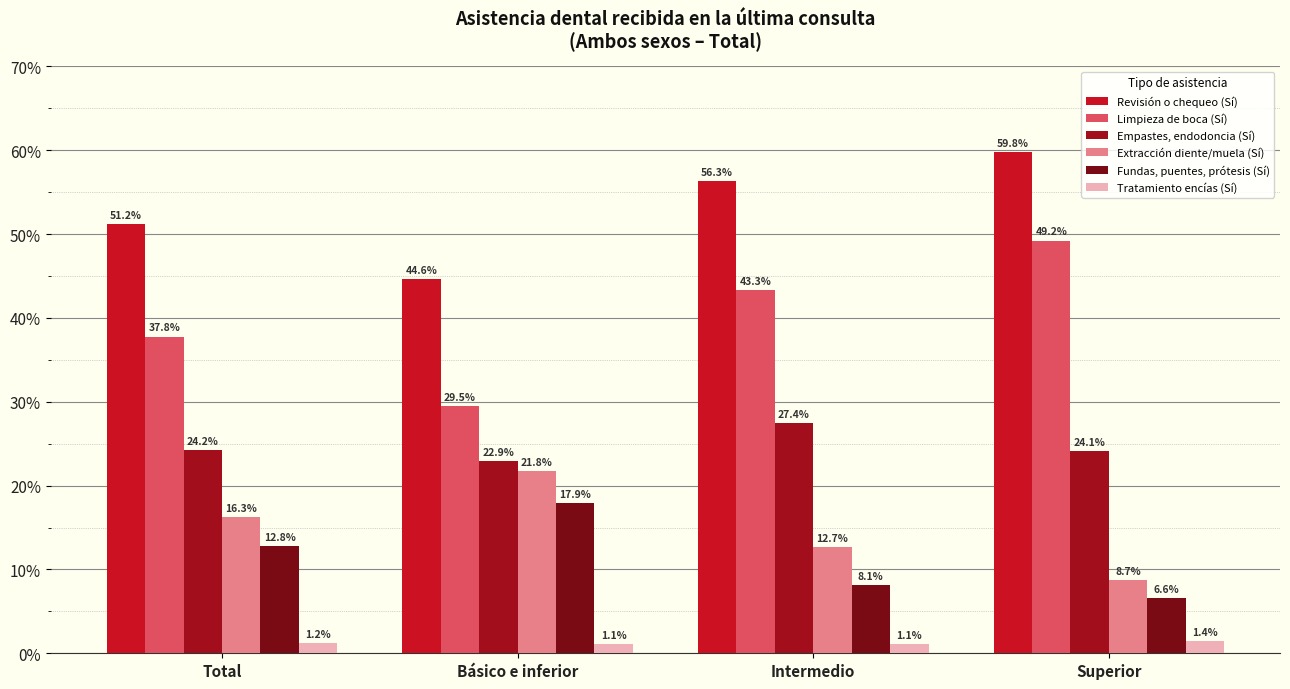

At which category is the sum across all series the highest?

Superior